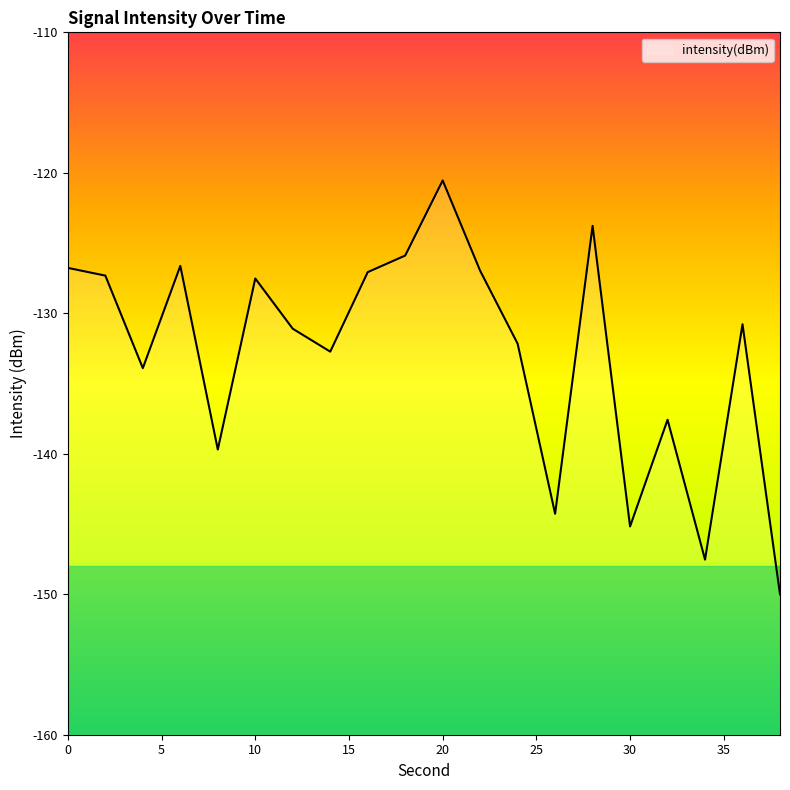

At which category does the data reach its first local peak?

6